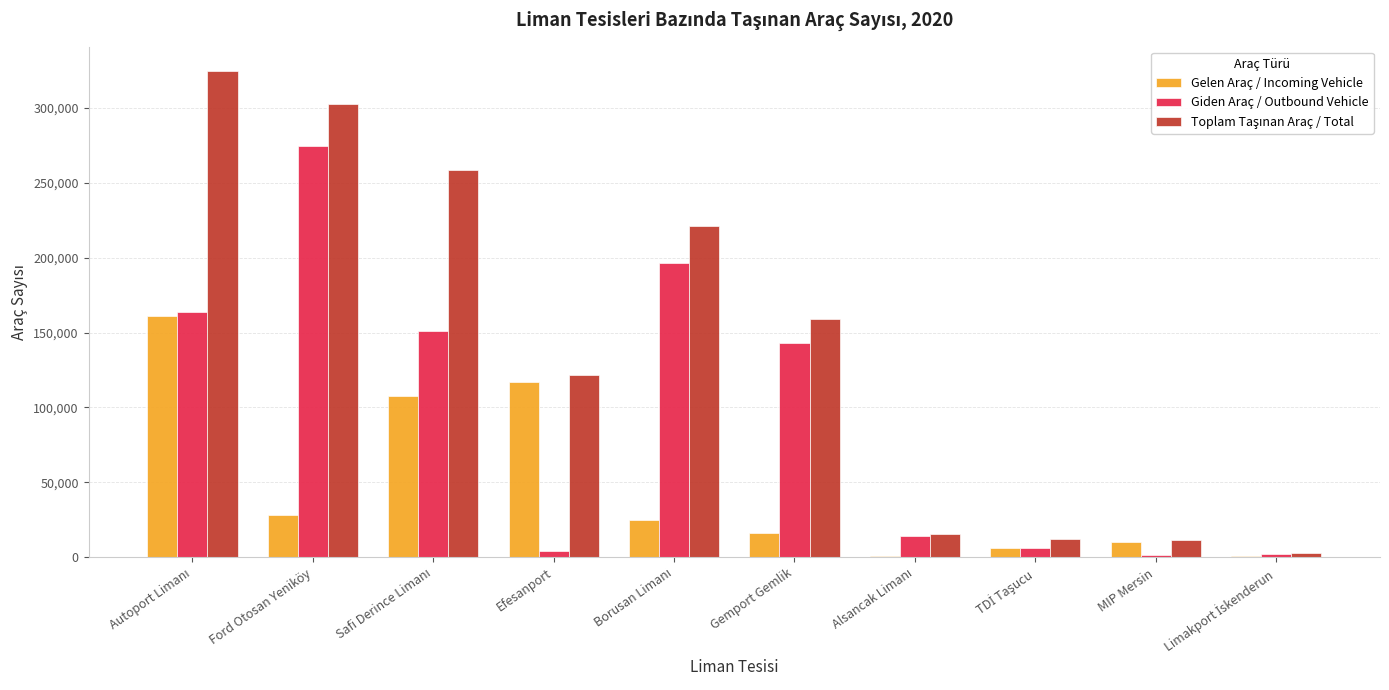

What is the difference between the second highest and minimum values in the Giden Araç / Outbound Vehicle series?

194774